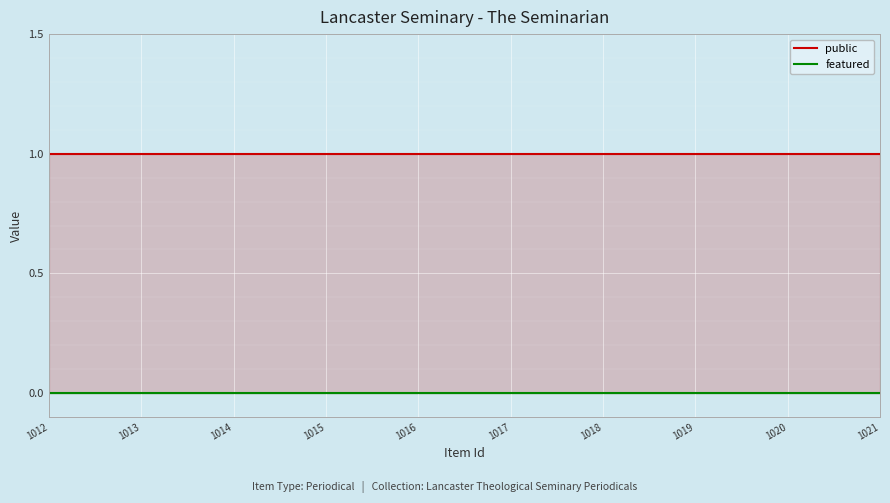

What is the spread (max minus min) of values at 1013?

1